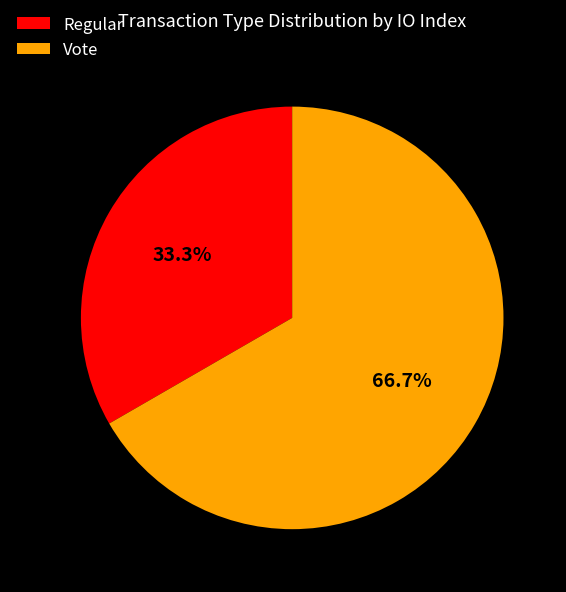

To the nearest percent, what is the average slice percentage?

50%